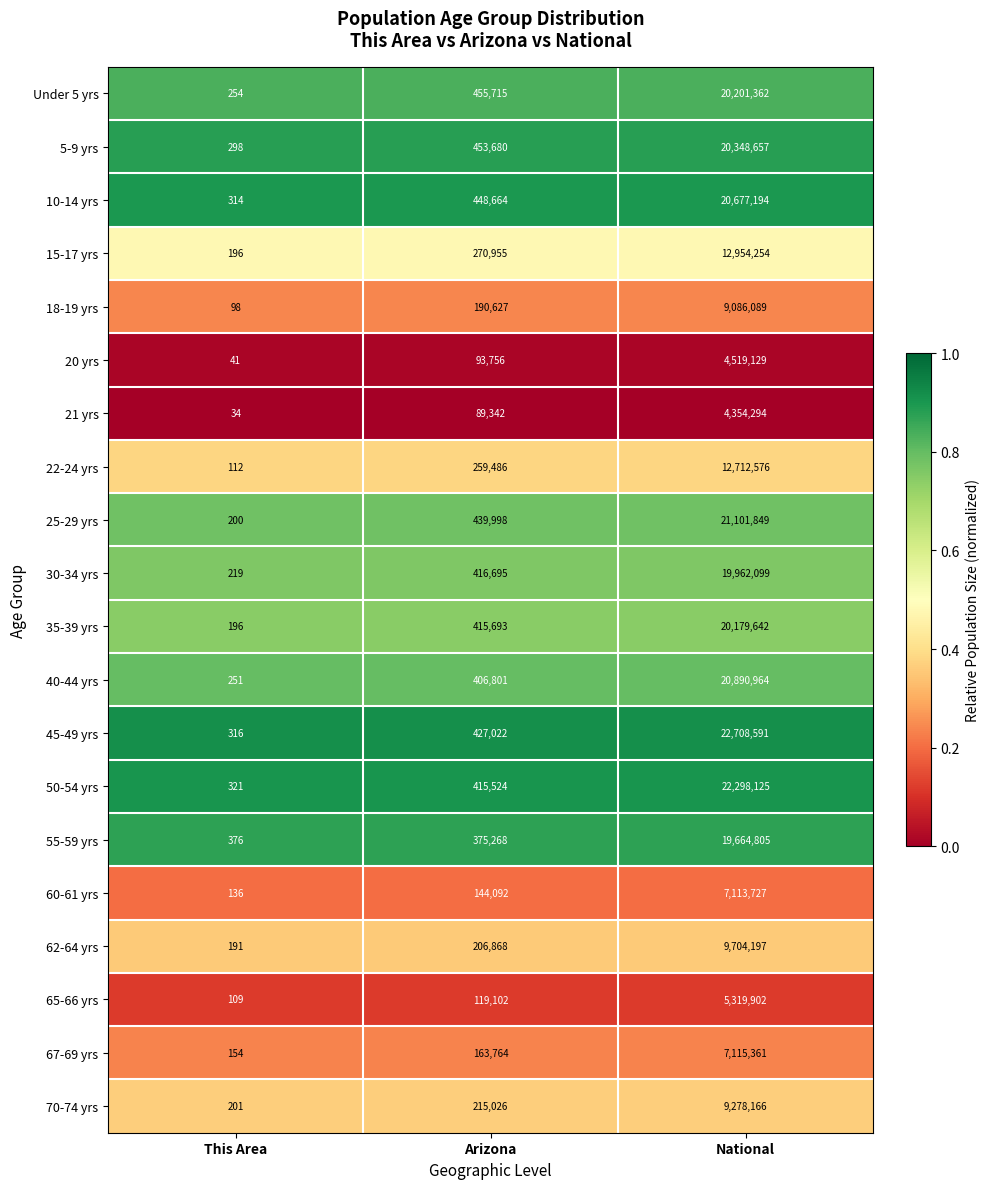

What is the difference between the highest and lowest values at This Area?

342